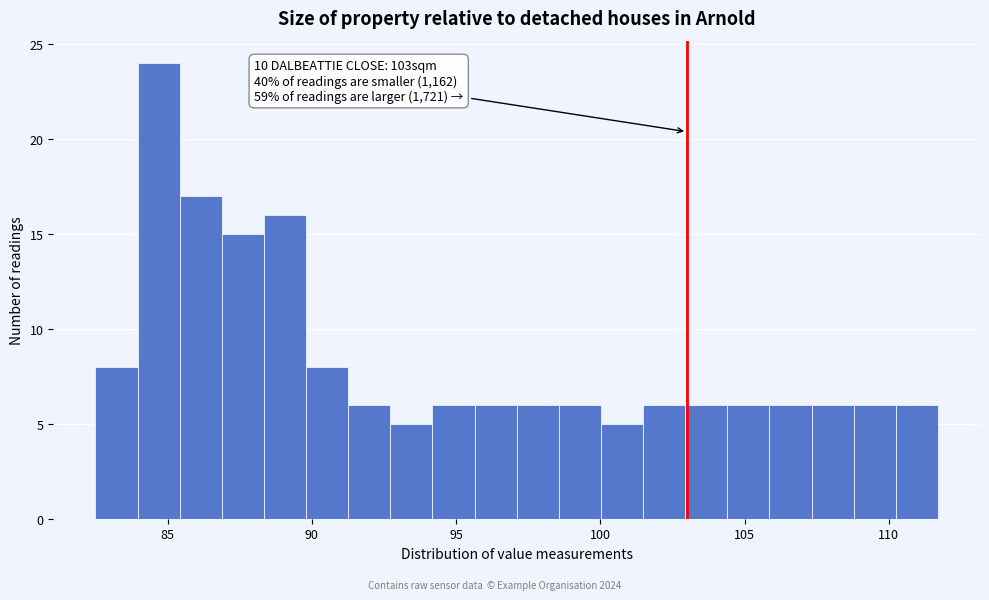

Around what value on the x-axis is the tallest bar? Give the approximate position of its centre, as read against the axis.

84.5